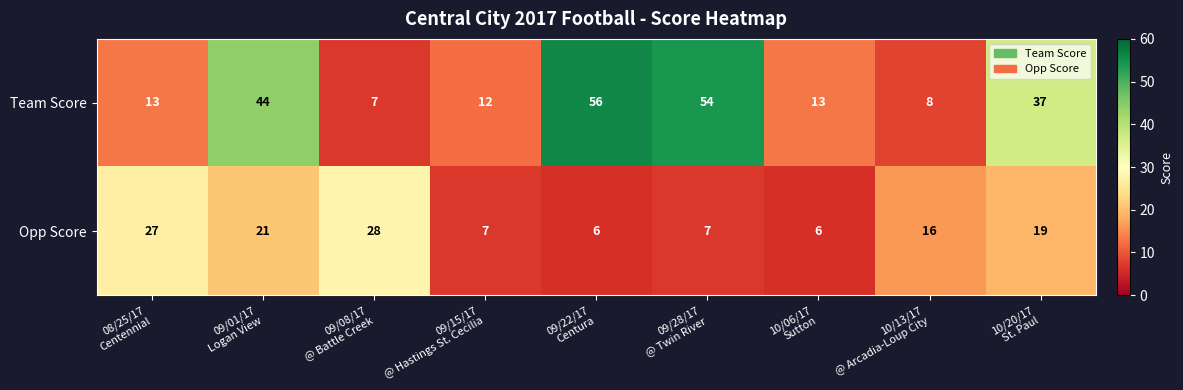

Rank the series by their average value, from lowest to highest.

Opp Score, Team Score